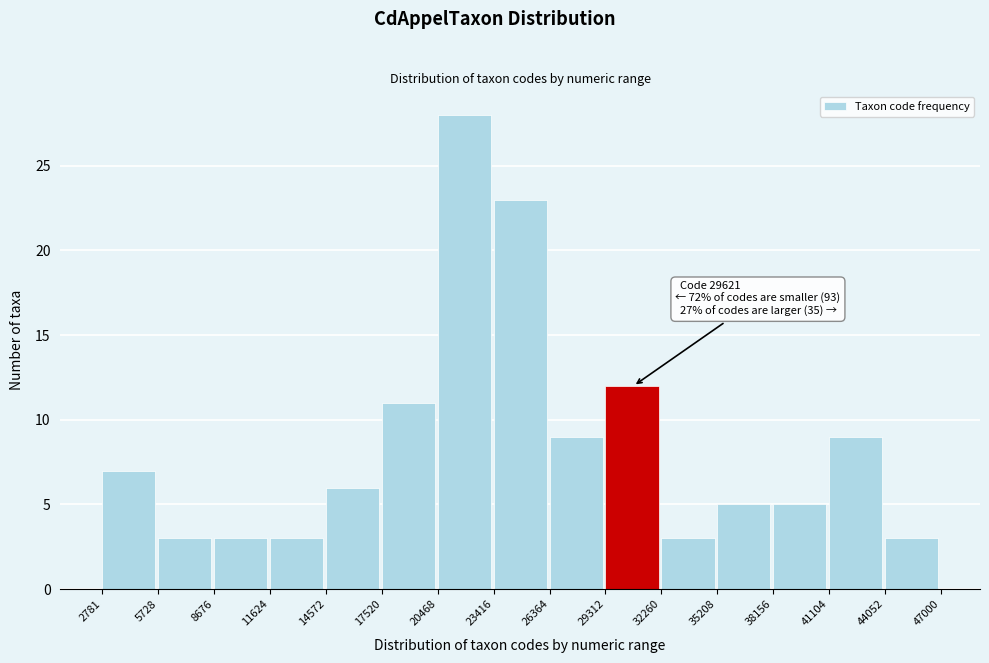

Which range on the x-axis has the tallest bar?

20468 to 23416